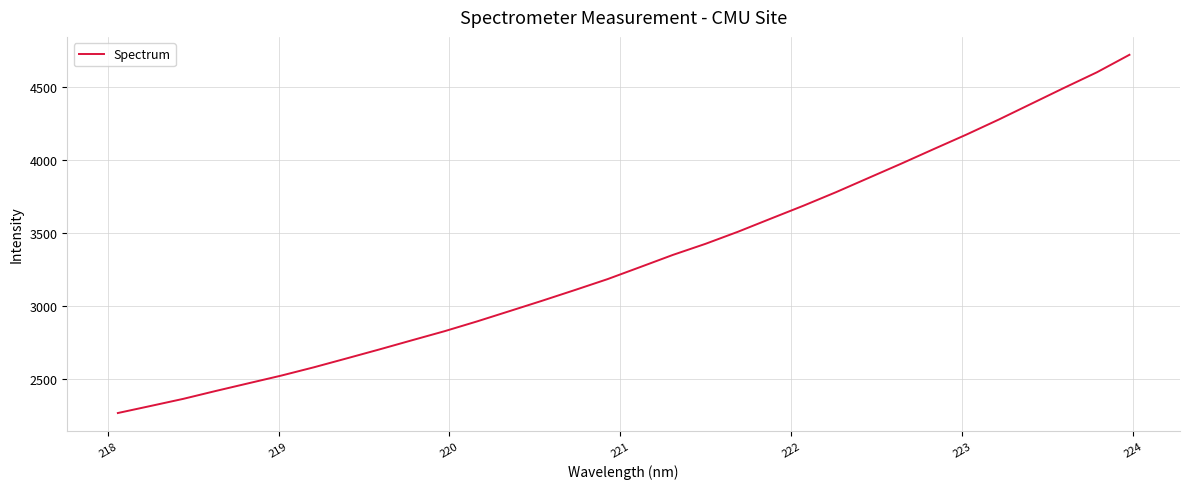

What is the difference between the maximum and minimum values?

2451.3